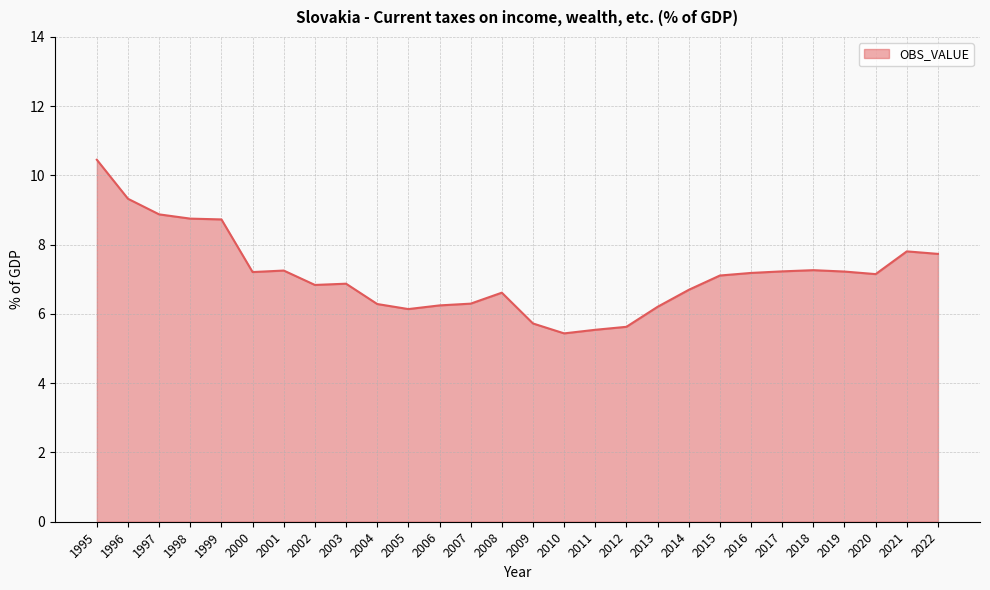

Approximately how many times larger is the value at 2013 compared to 2008?

0.9